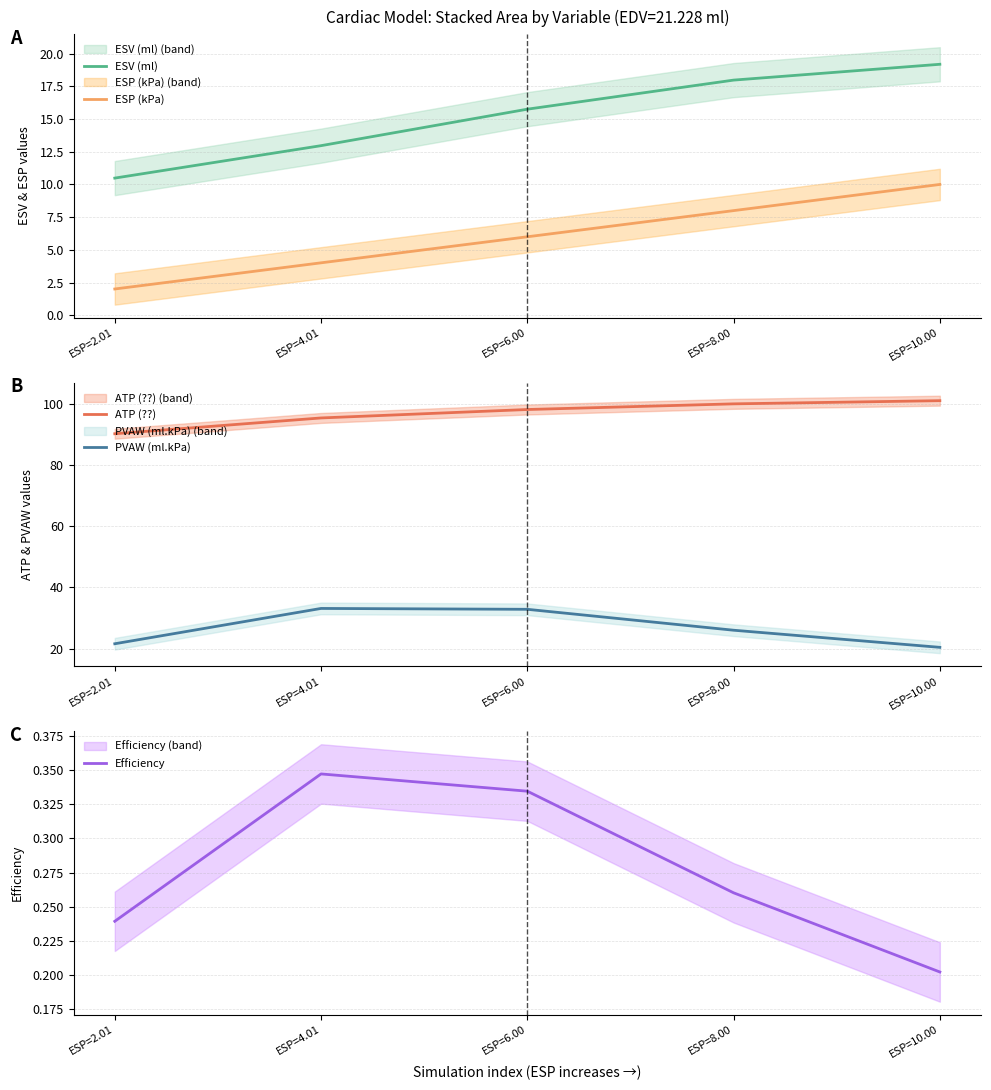

List the labels in order of ESV (ml) value, largest first.

ESP=10.00, ESP=8.00, ESP=6.00, ESP=4.01, ESP=2.01